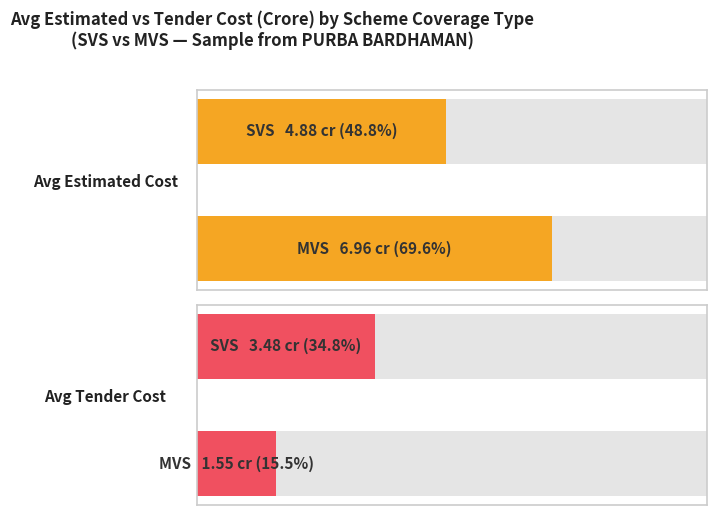

What is the value of the Avg Estimated Cost bar at the 2nd from the left?

7.0